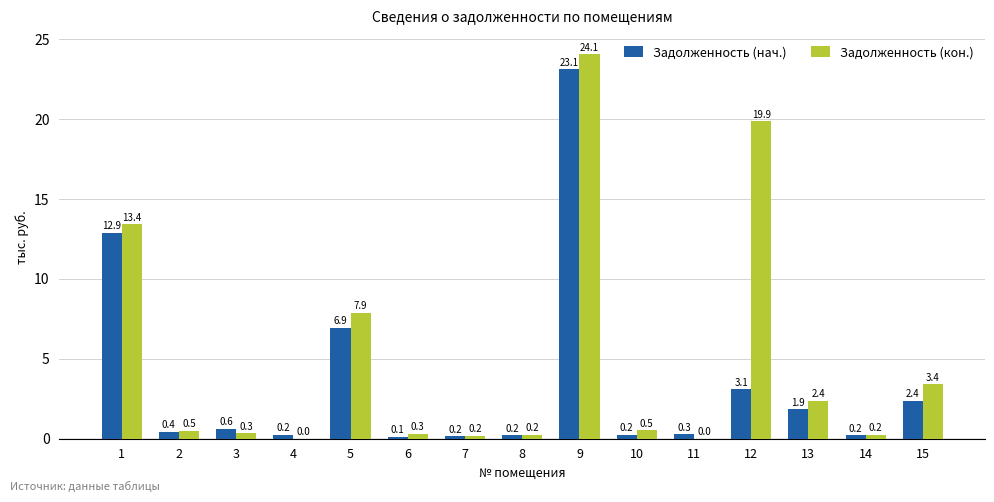

What is the sum of the Задолженность (нач.) values at 2 and 10?

0.7